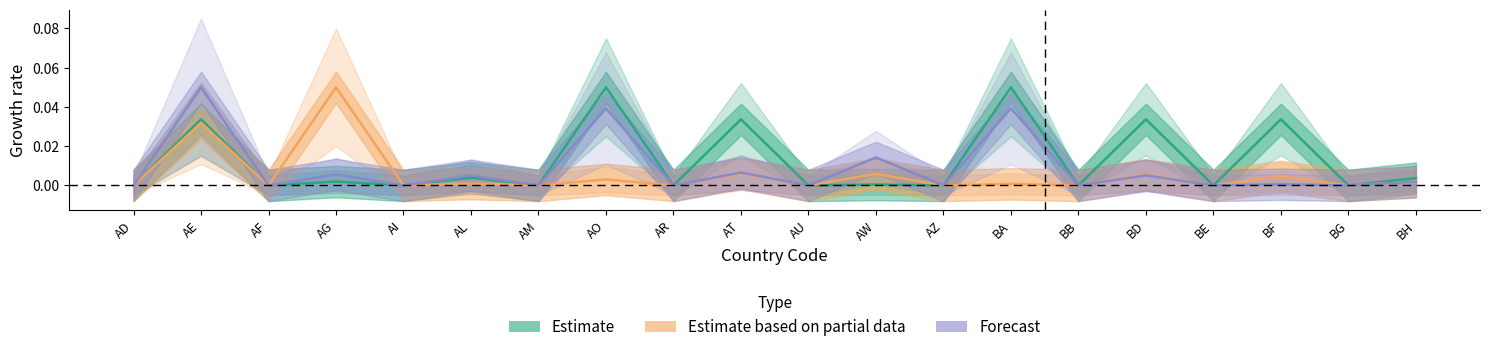

Reading left to right, transcribe all the data shown in this chart.

Estimate: AD=0.0	AE=0.0	AF=0.0	AG=0.0	AI=0.0	AL=0.0	AM=0.0	AO=0.1	AR=0.0	AT=0.0	AU=0.0	AW=0.0	AZ=0.0	BA=0.1	BB=0.0	BD=0.0	BE=0.0	BF=0.0	BG=0.0	BH=0.0
Estimate based on partial data: AD=0.0	AE=0.0	AF=0.0	AG=0.1	AI=0.0	AL=0.0	AM=0.0	AO=0.0	AR=0.0	AT=0.0	AU=0.0	AW=0.0	AZ=0.0	BA=0.0	BB=0.0	BD=0.0	BE=0.0	BF=0.0	BG=0.0	BH=0.0
Forecast: AD=0.0	AE=0.1	AF=0.0	AG=0.0	AI=0.0	AL=0.0	AM=0.0	AO=0.0	AR=0.0	AT=0.0	AU=0.0	AW=0.0	AZ=0.0	BA=0.0	BB=0.0	BD=0.0	BE=0.0	BF=0.0	BG=0.0	BH=0.0